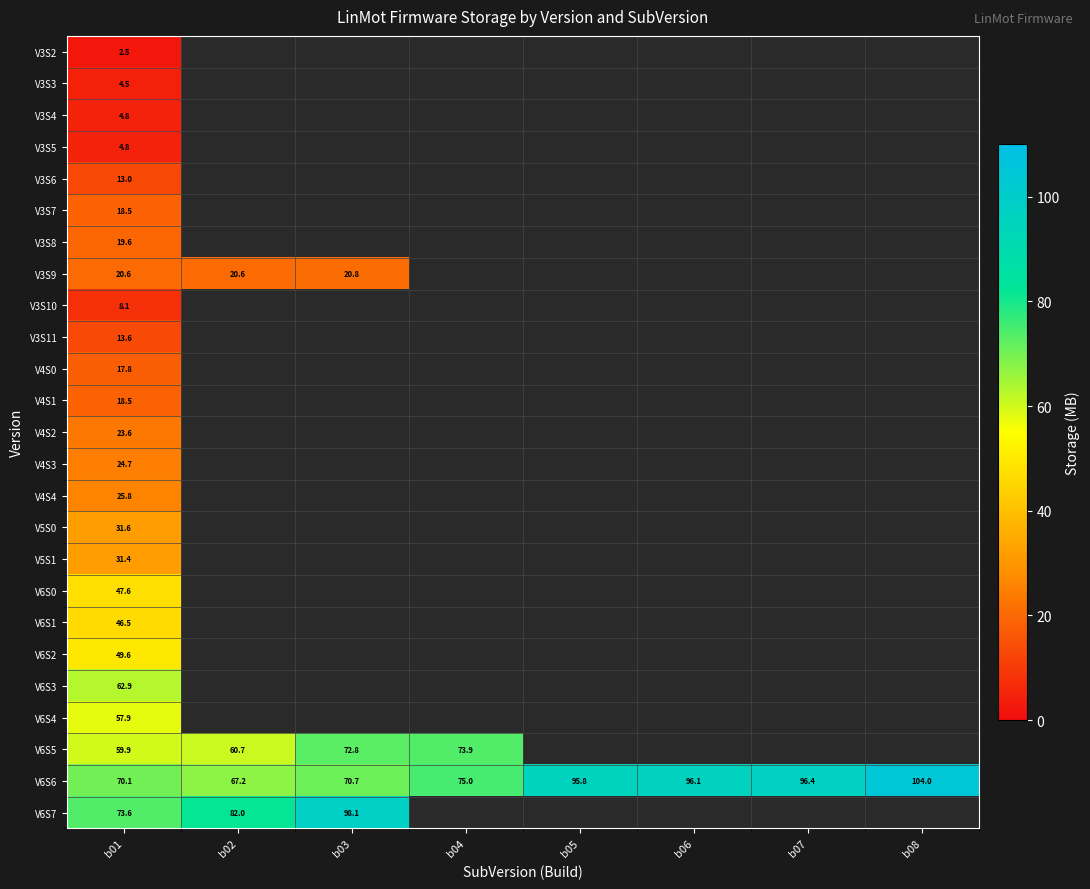

The V6S6 series shows 75.0 at b04. True or false?

True